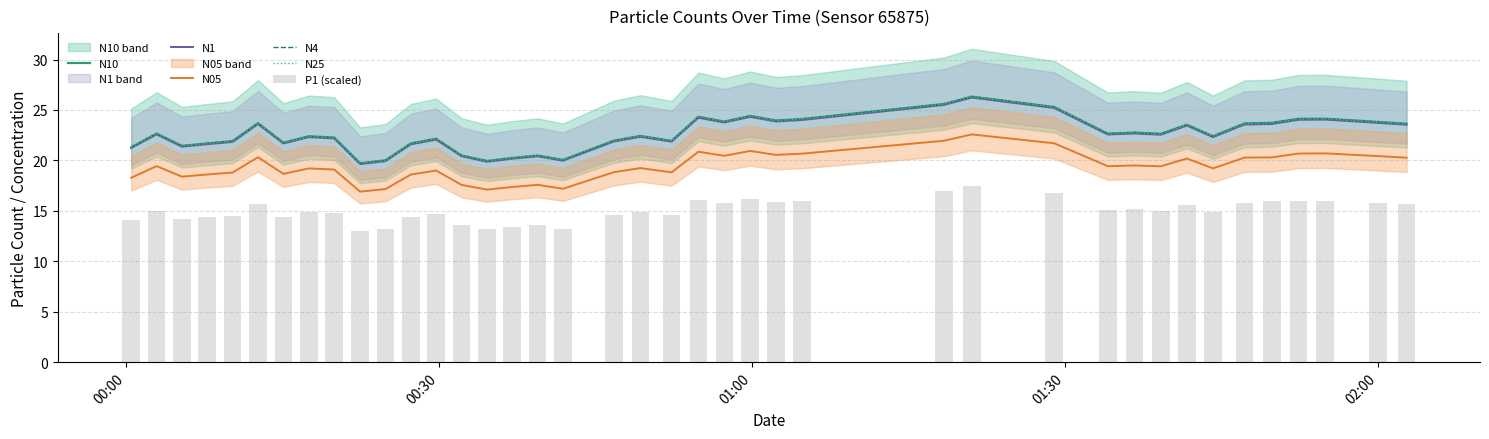

Are the bars horizontal?

No